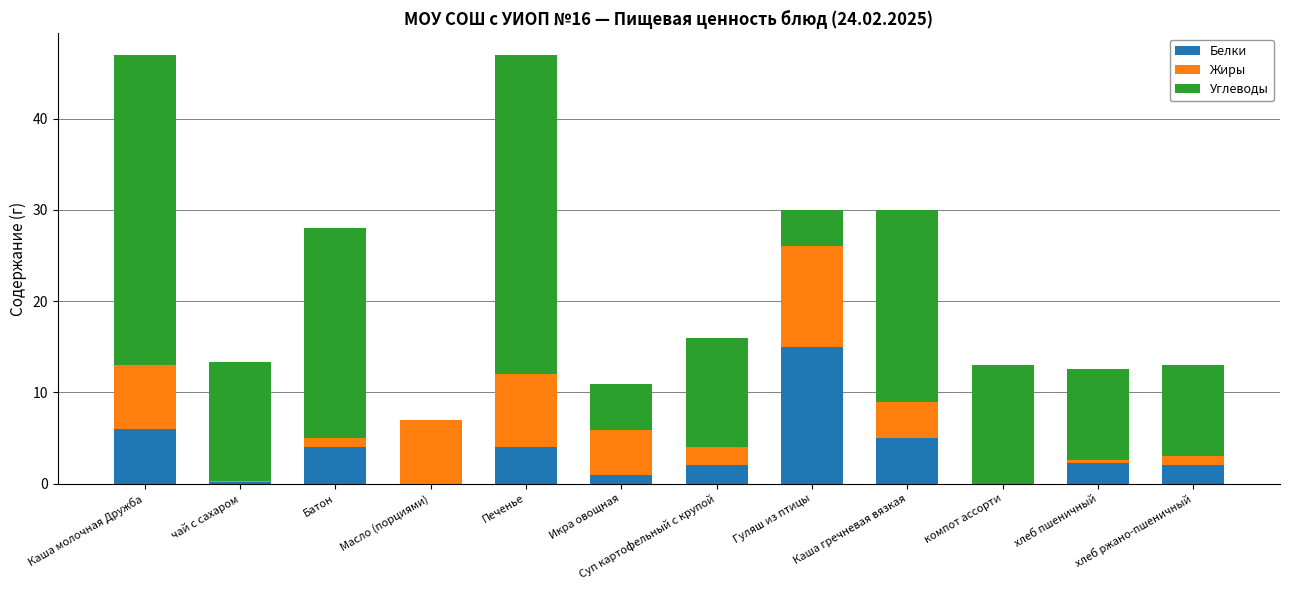

What is the maximum value for Белки?

15.0